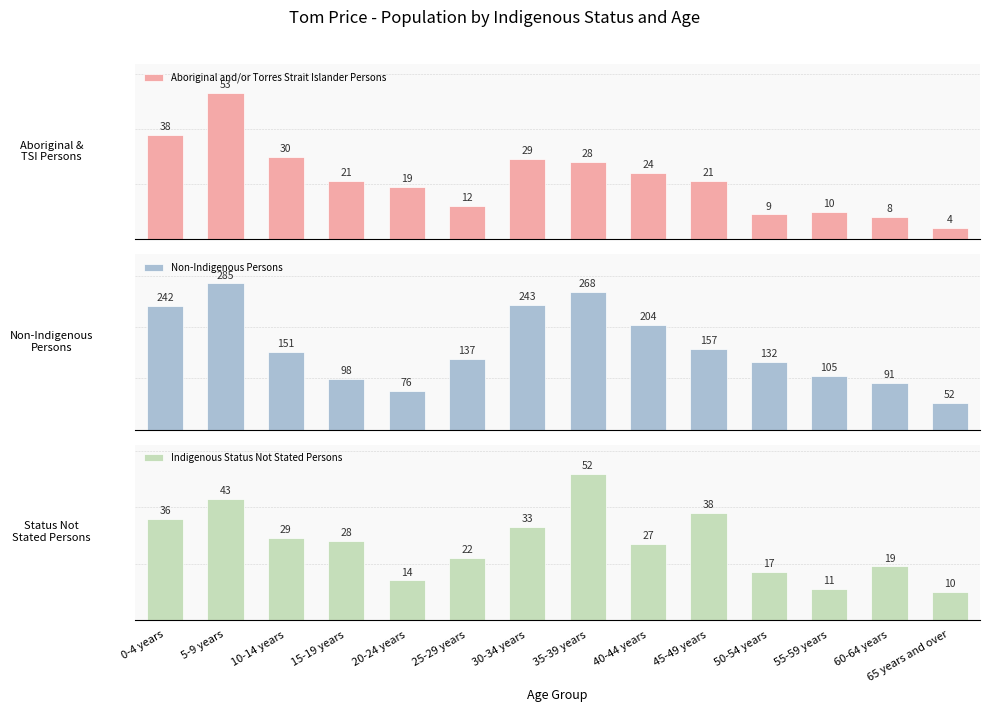

What are all the series names shown in the legend?

Aboriginal and/or Torres Strait Islander Persons, Non-Indigenous Persons, Indigenous Status Not Stated Persons